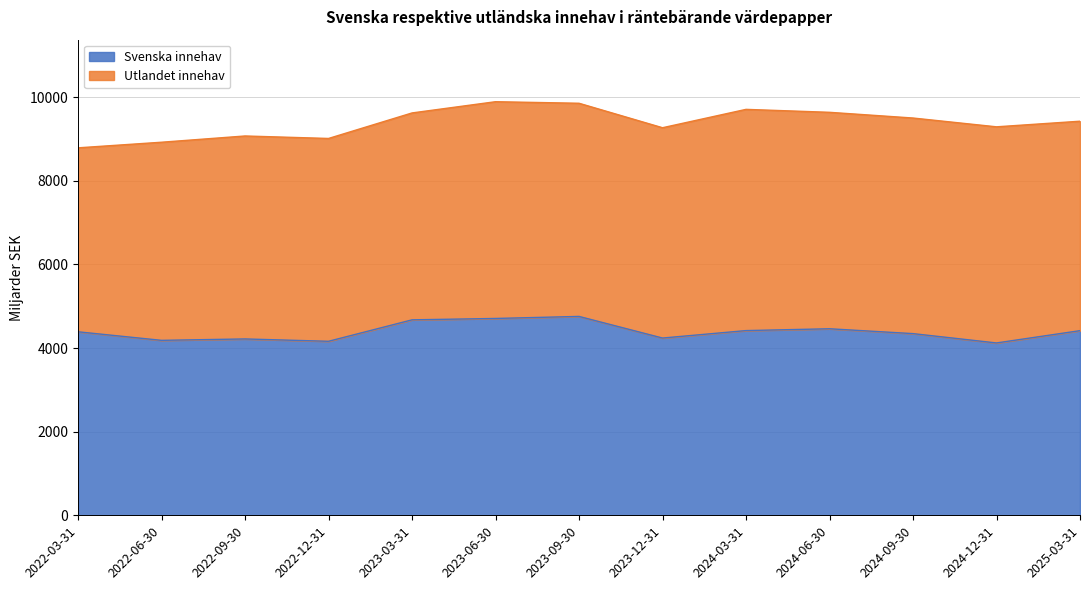

How many points are higher than both their immediate neighbors (excluding endpoints)?

3